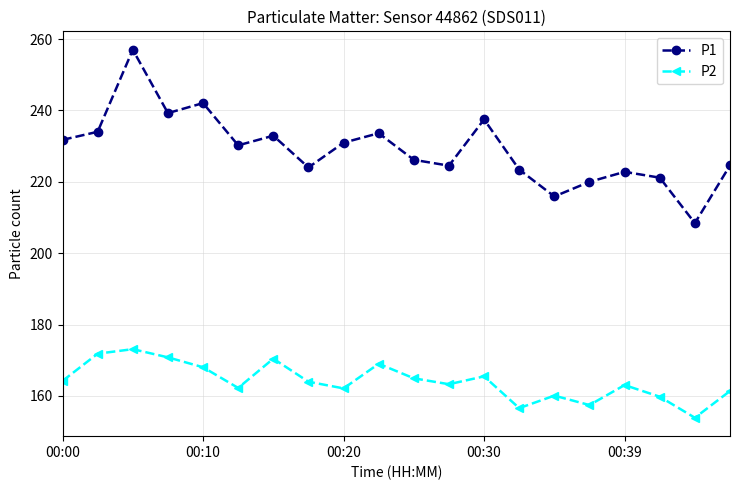

Which series has the largest total across all categories?

P1